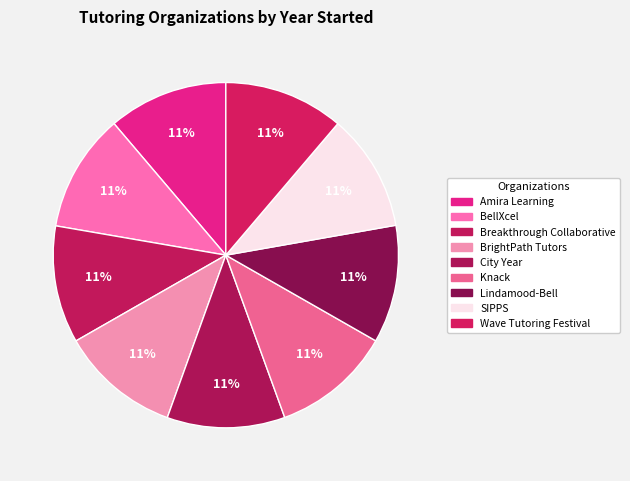

How many segments does this pie chart have?

9